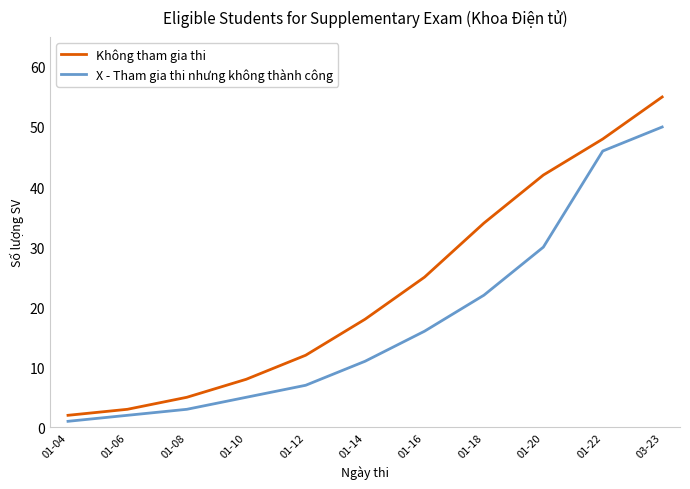

The value of Không tham gia thi at 03-23 is 55. True or false?

True